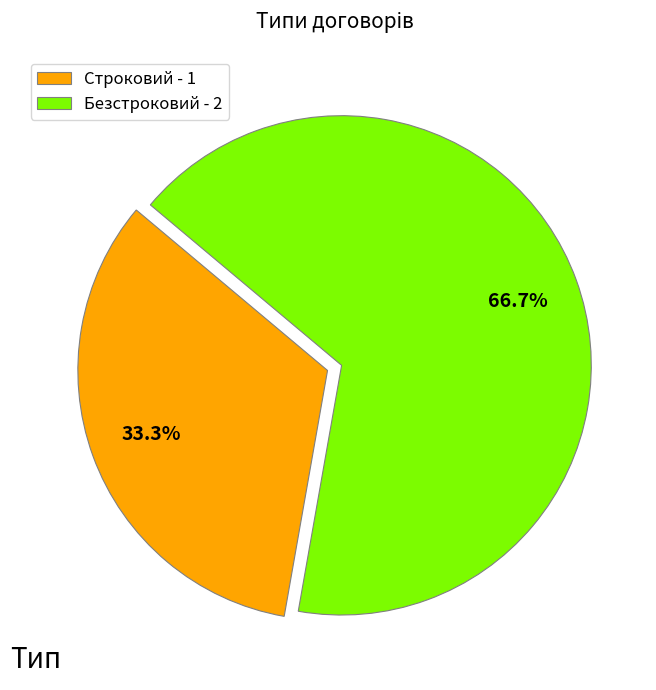

Count the number of slices in the pie.

2